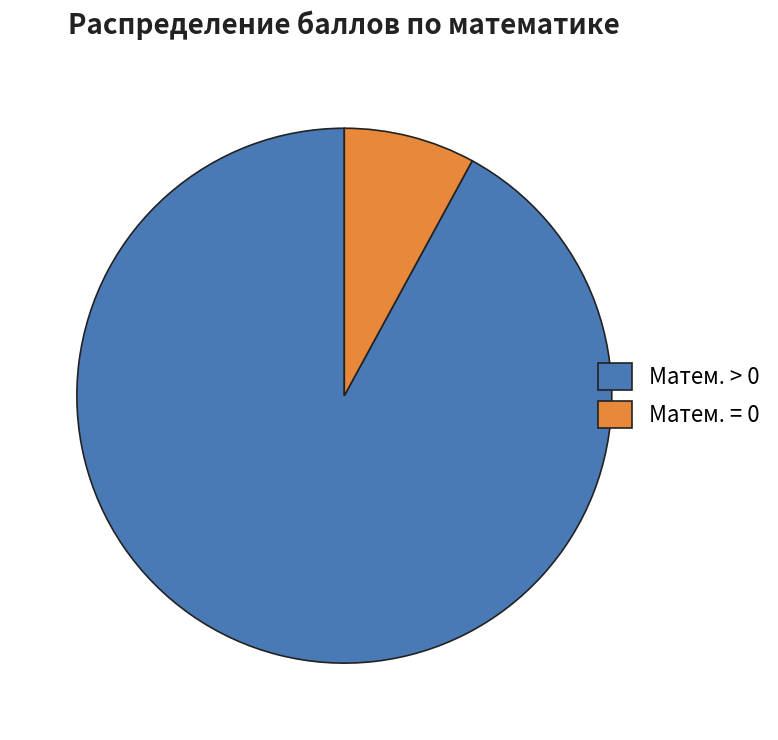

Do Матем. = 0 and Матем. > 0 together represent more than half of the pie?

Yes